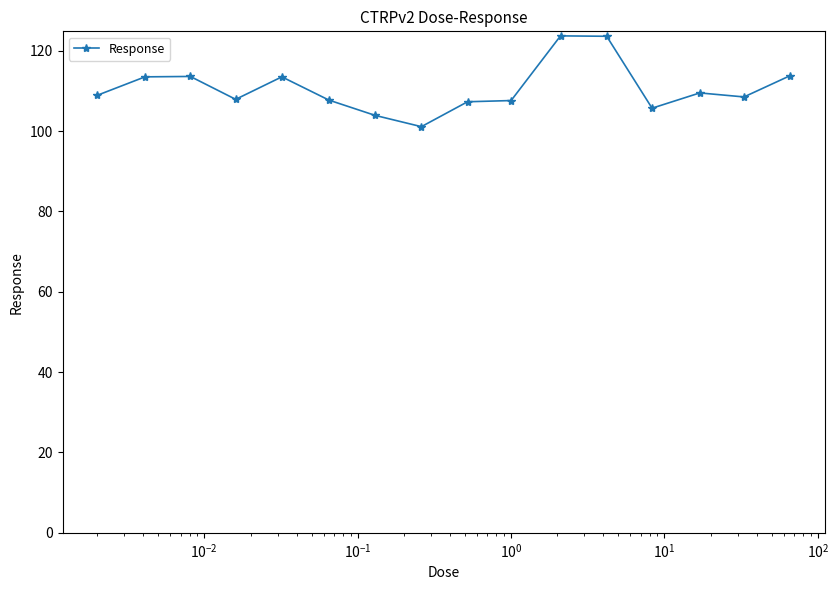

True or false: the data has more than 2 interior local peaks.

True